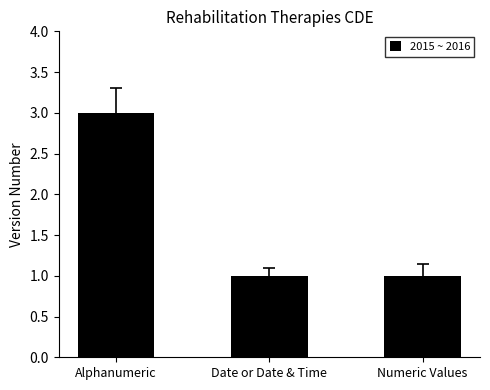

True or false: the data shows 3 at Alphanumeric.

True